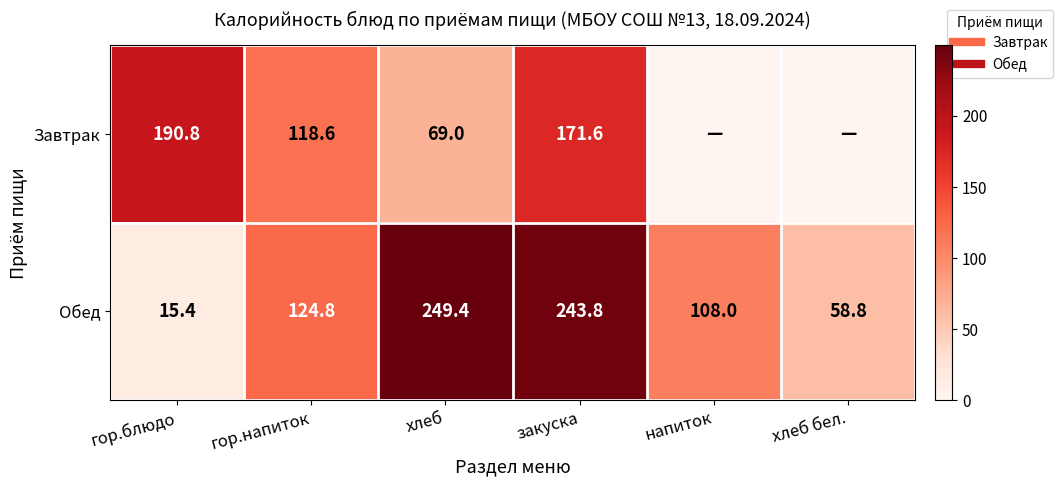

How many distinct data groups are displayed?

2